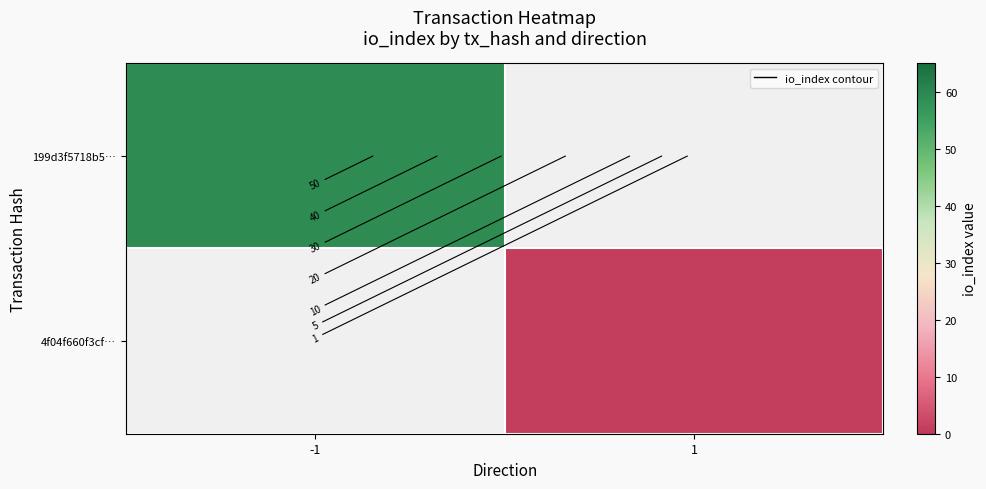

How many values in 199d3f5718b5… are above zero?

1